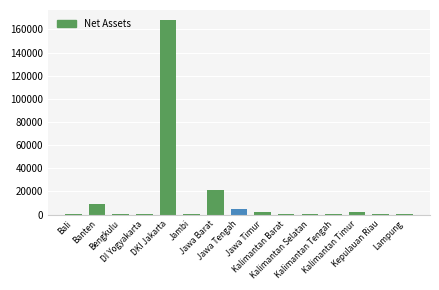

What is the sum of all values?

209503